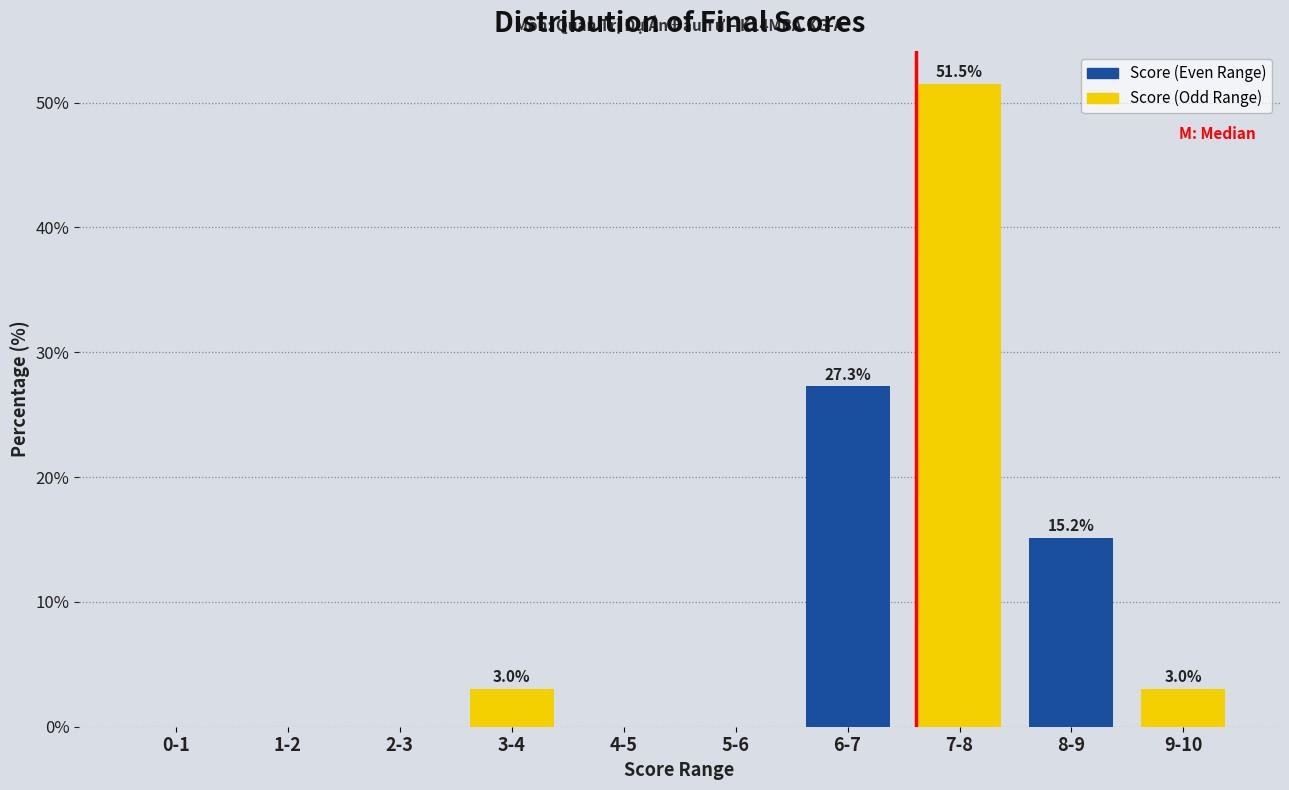

What is the total value across all series at 6-7?

78.8